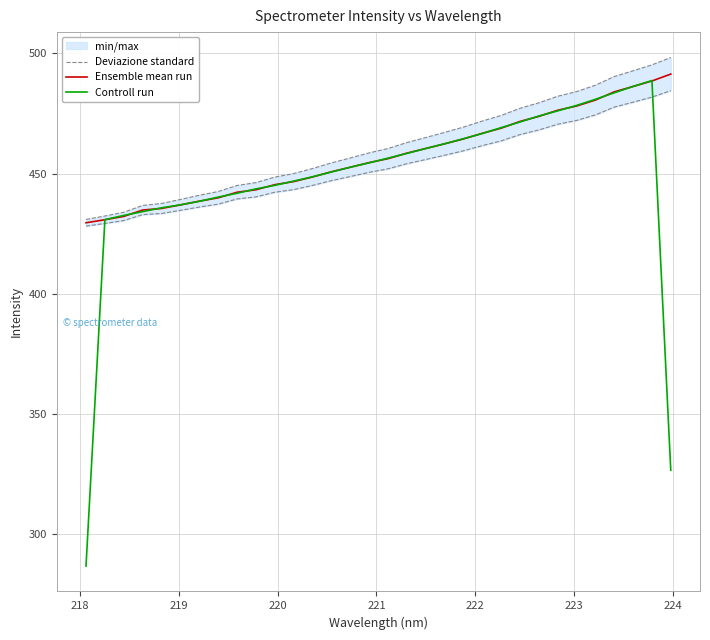

What is the lowest value of the Ensemble mean run series?

429.5